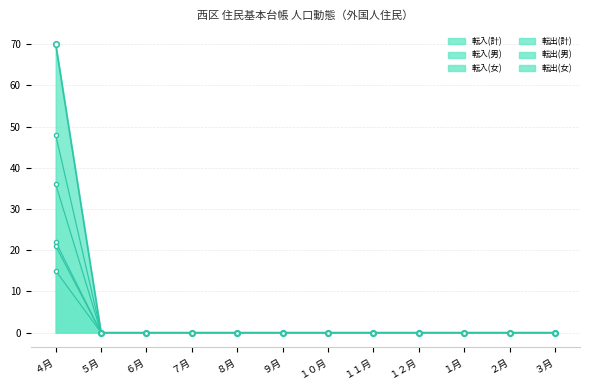

True or false: 転出(女) has more than 2 points higher than both neighbors.

False